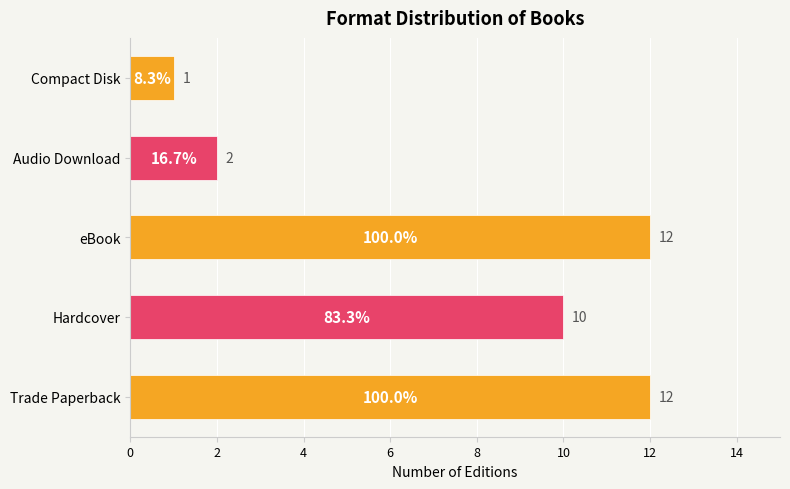

The chart shows a value of 2 at Compact Disk. True or false?

False